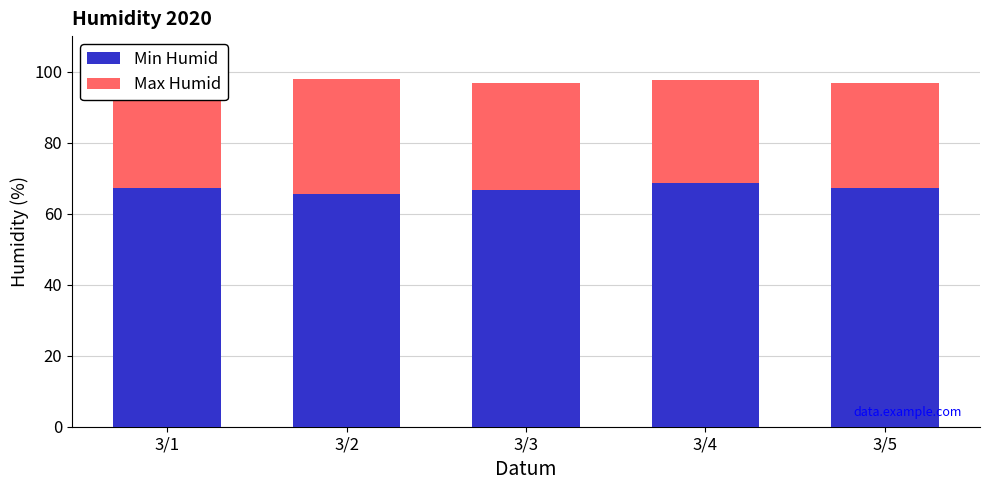

What is the lowest value of the Min Humid series?

65.6